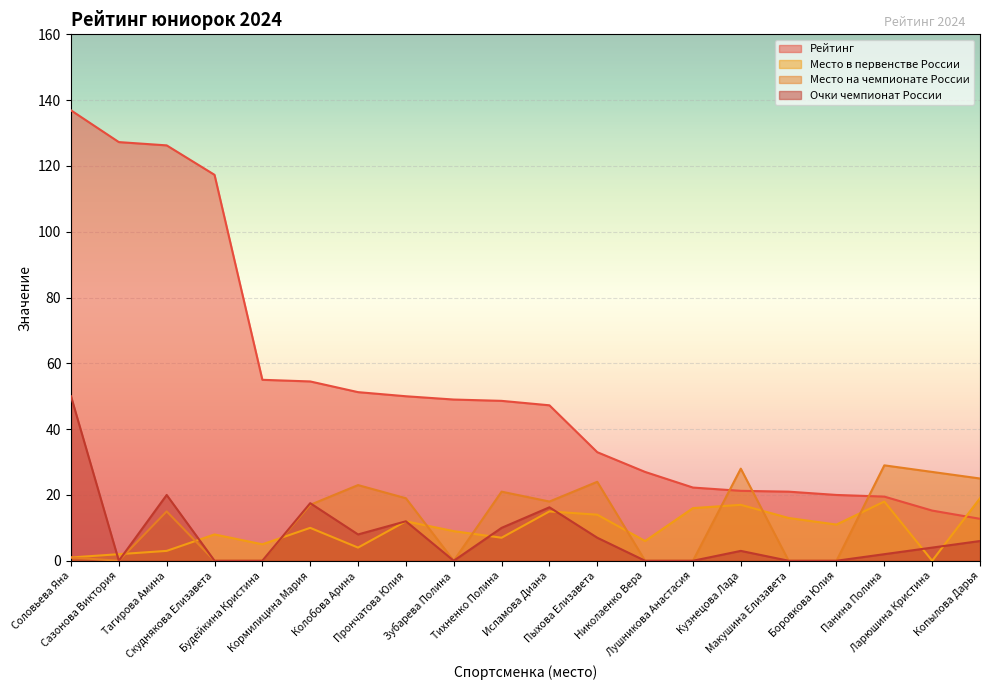

What is the minimum value for Рейтинг?

12.8